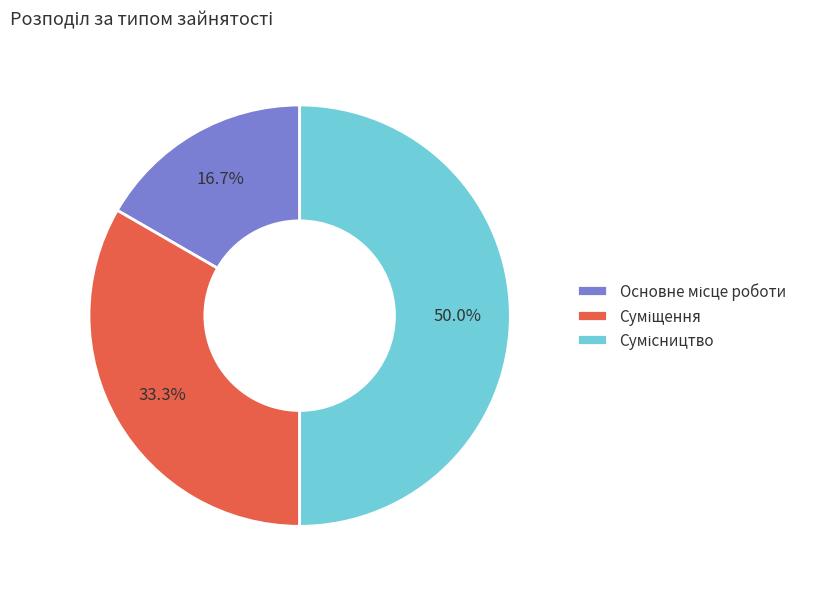

Does Суміщення account for over 50% of the chart?

No